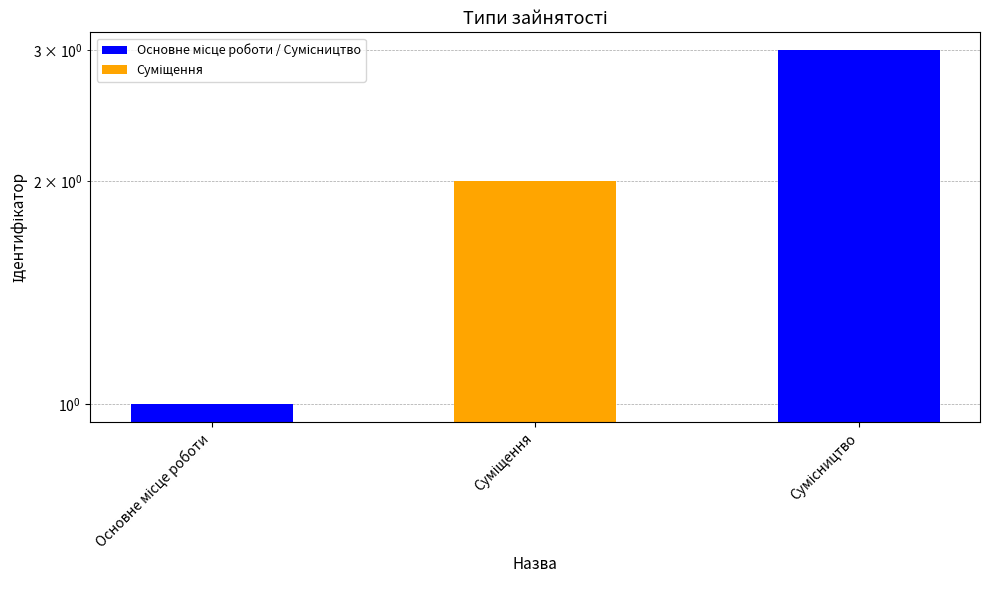

What position from the left is Суміщення?

2